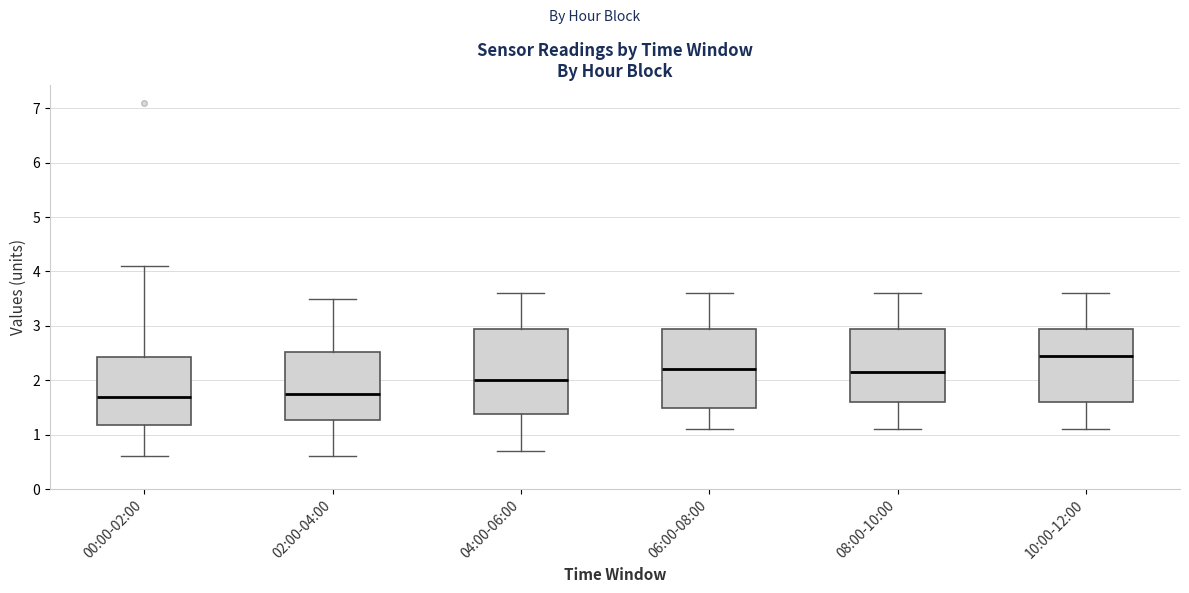

Which box has the highest median line?

10:00-12:00